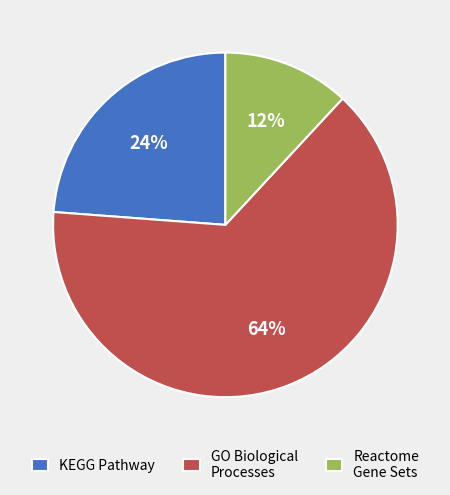

Combined, do Reactome Gene Sets and GO Biological Processes account for over 50%?

Yes